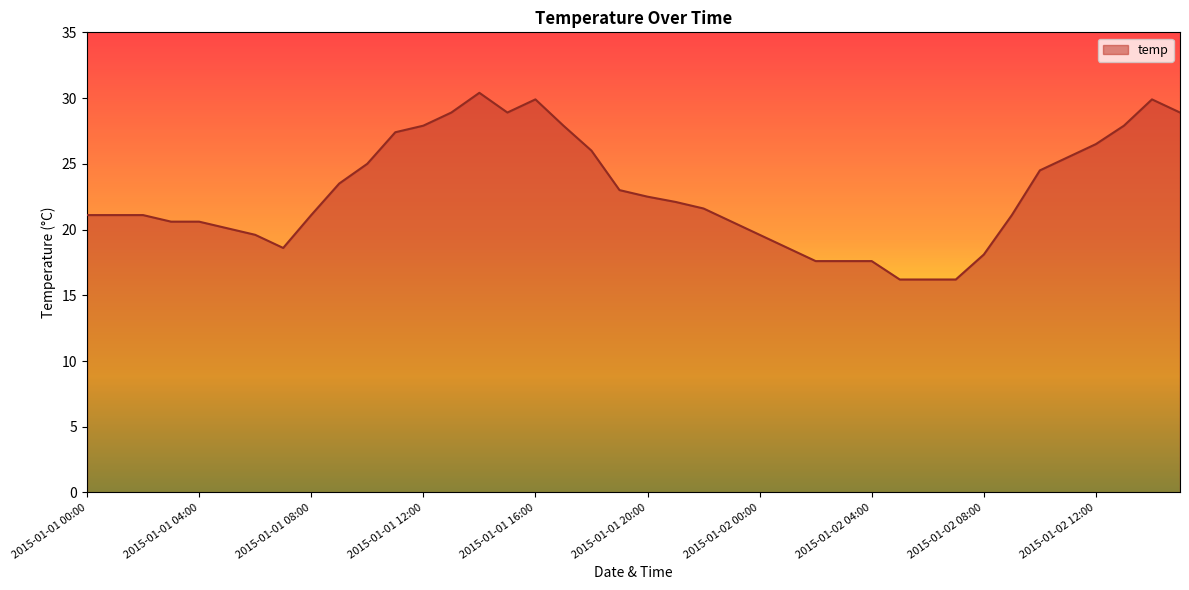

What is the difference between the maximum and minimum values?

14.2